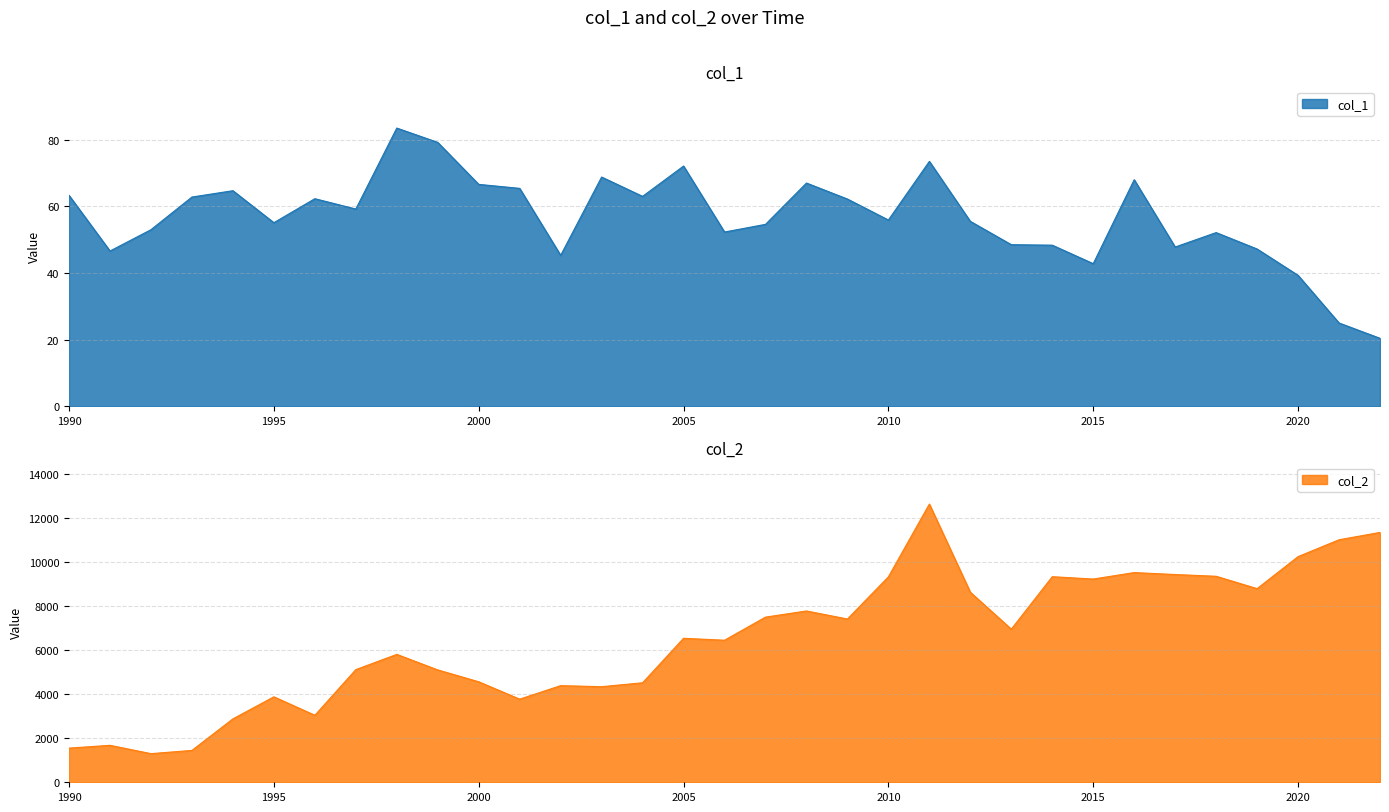

What is the value of the col_2 point at the 17th from the left?

6444.0